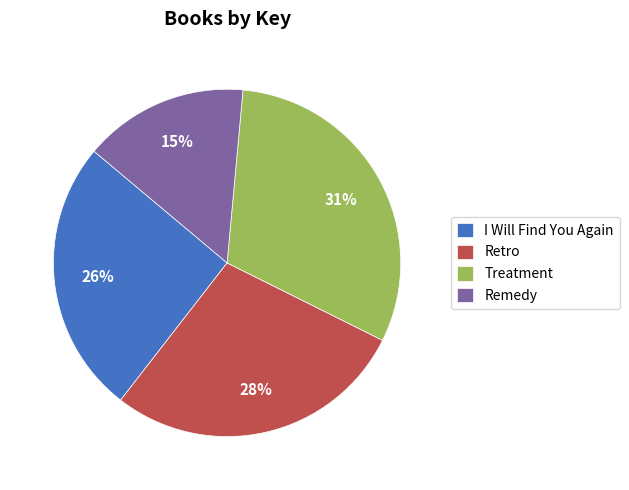

What is the largest slice in the pie chart?

Treatment